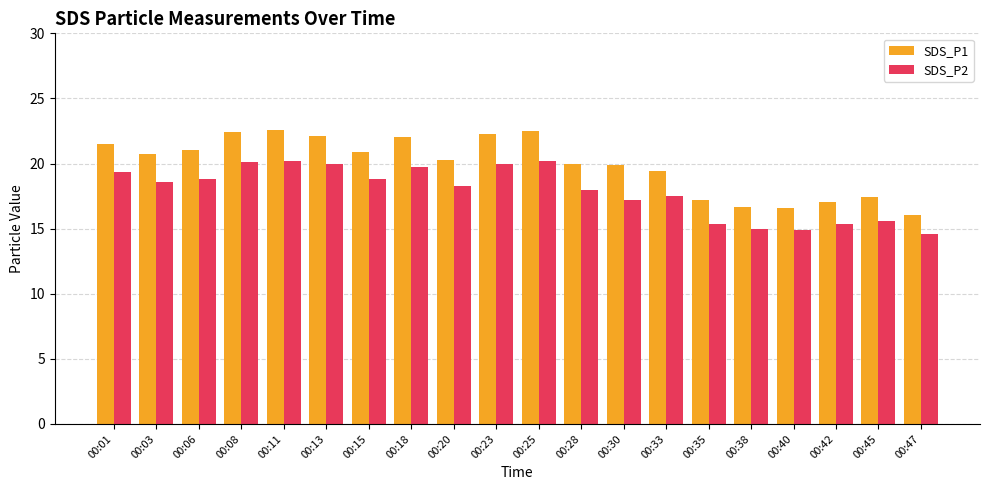

How many bars are there in total?

40